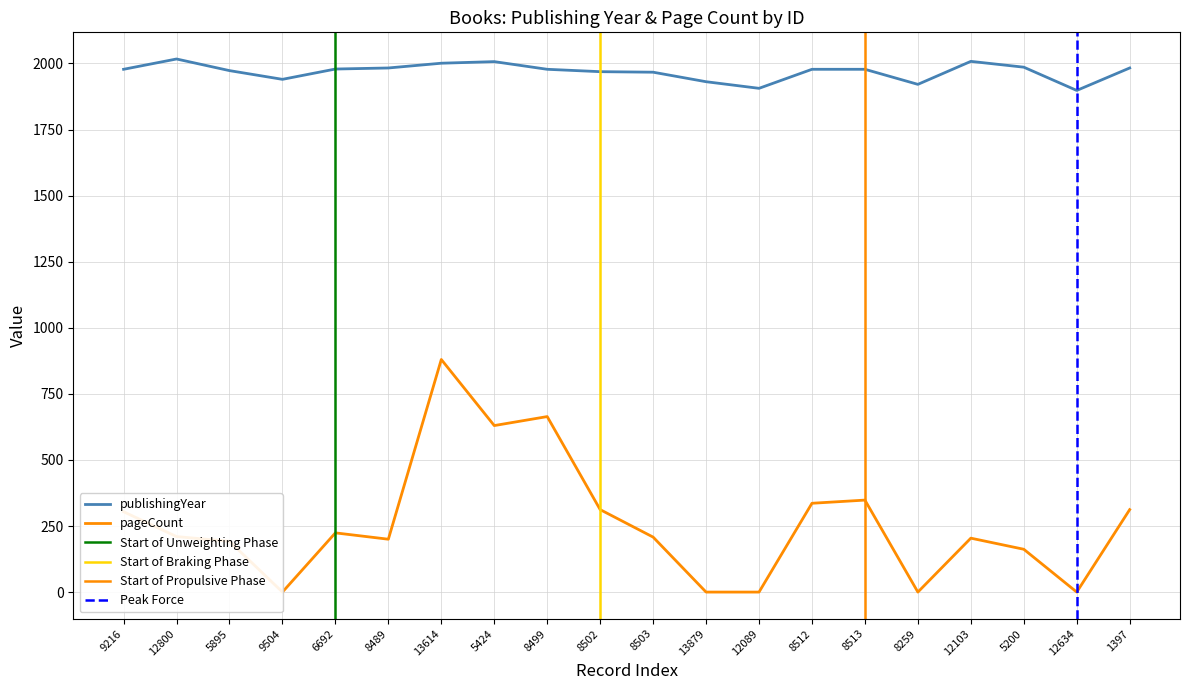

Which series has the largest total across all categories?

publishingYear